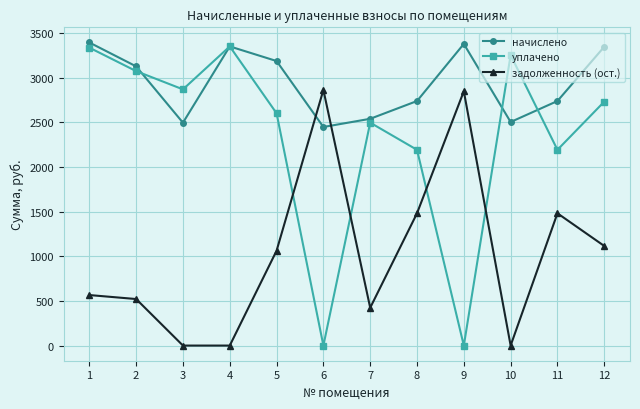

True or false: задолженность (ост.) has more than 0 points higher than both neighbors.

True